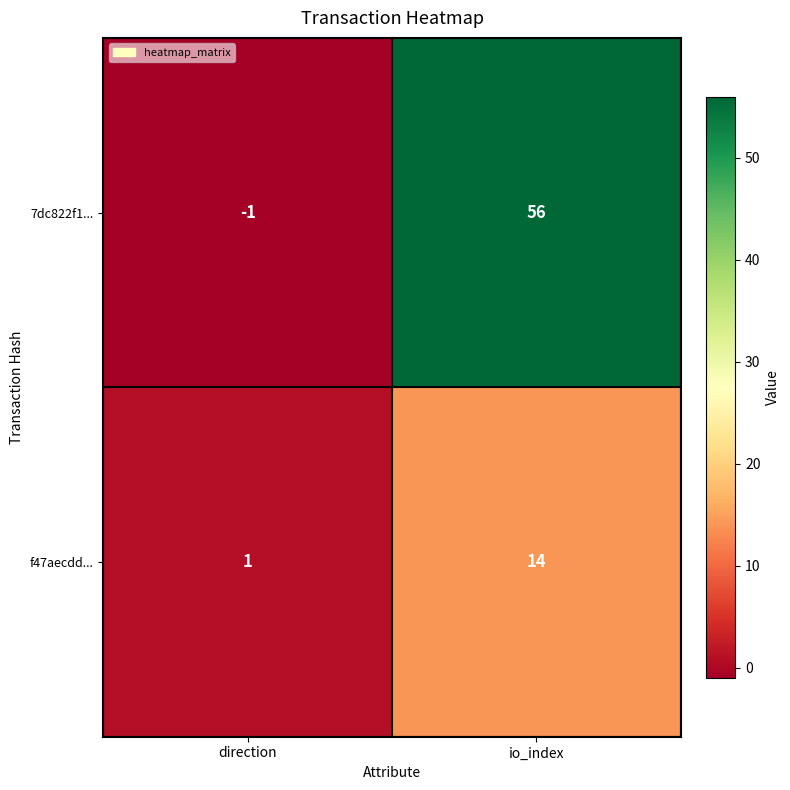

What is the difference between the highest and lowest values at io_index?

42